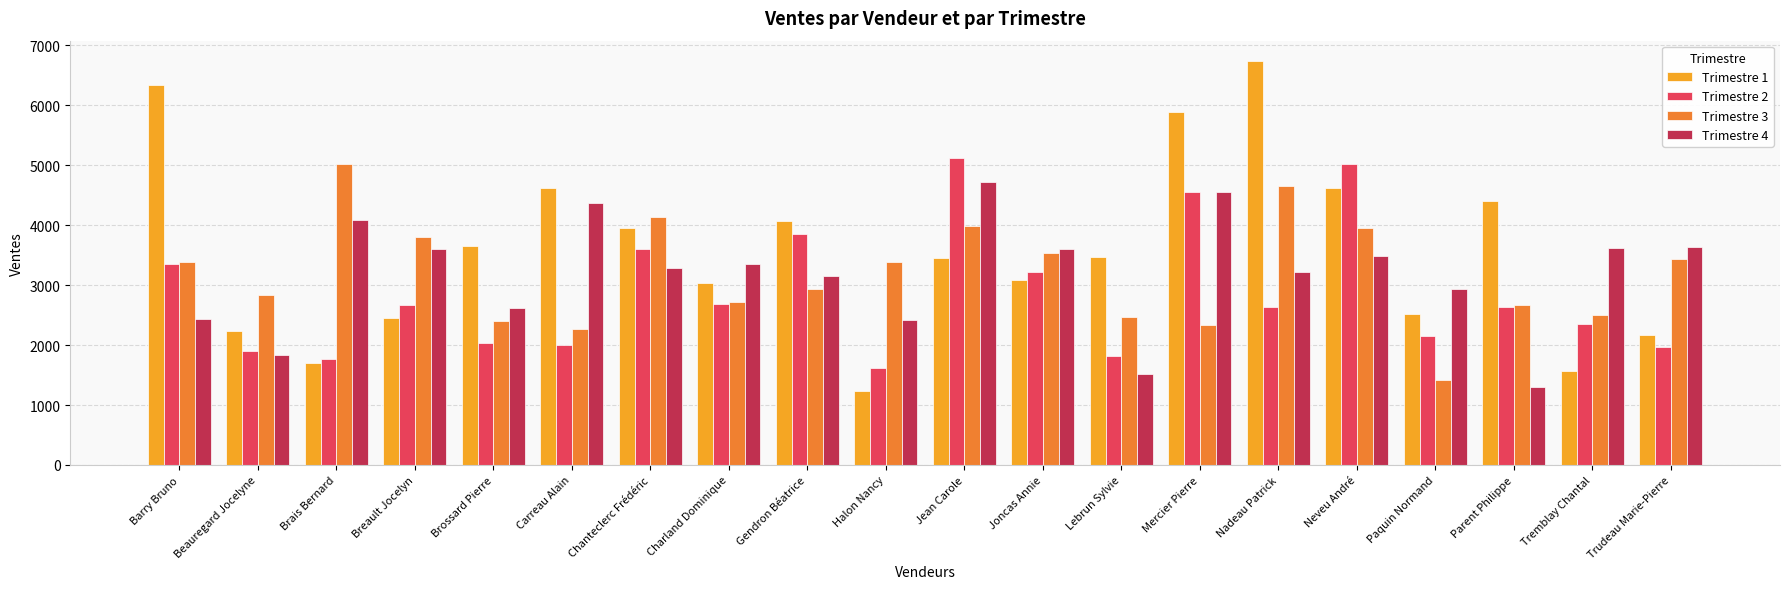

Which series has the largest total across all categories?

Trimestre 1